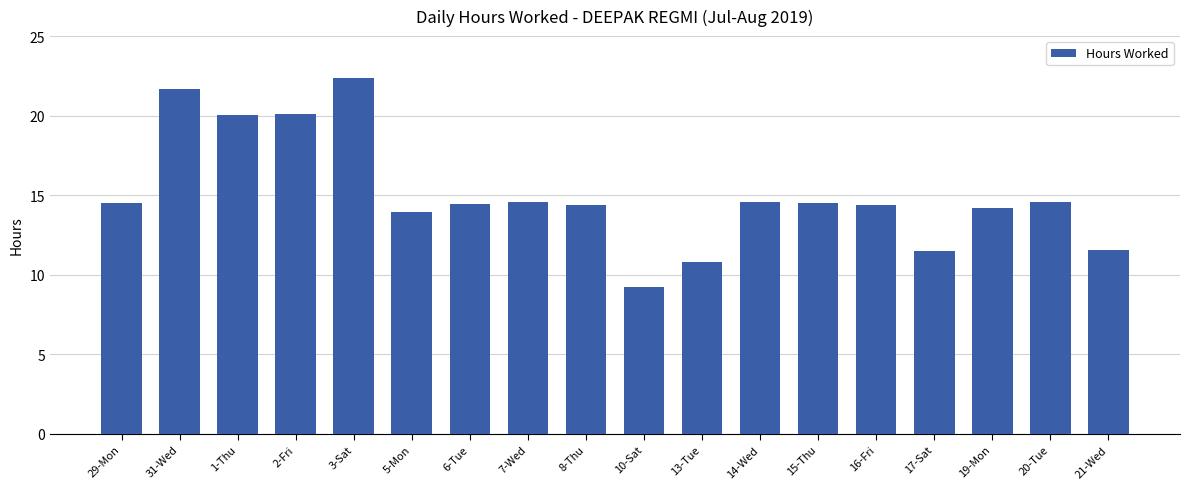

What is the difference between the second highest and minimum values?

12.5